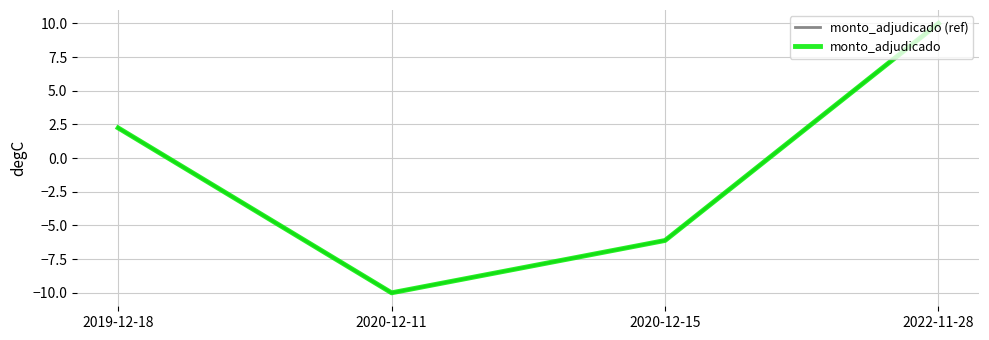

At which category is the sum across all series the highest?

2022-11-28